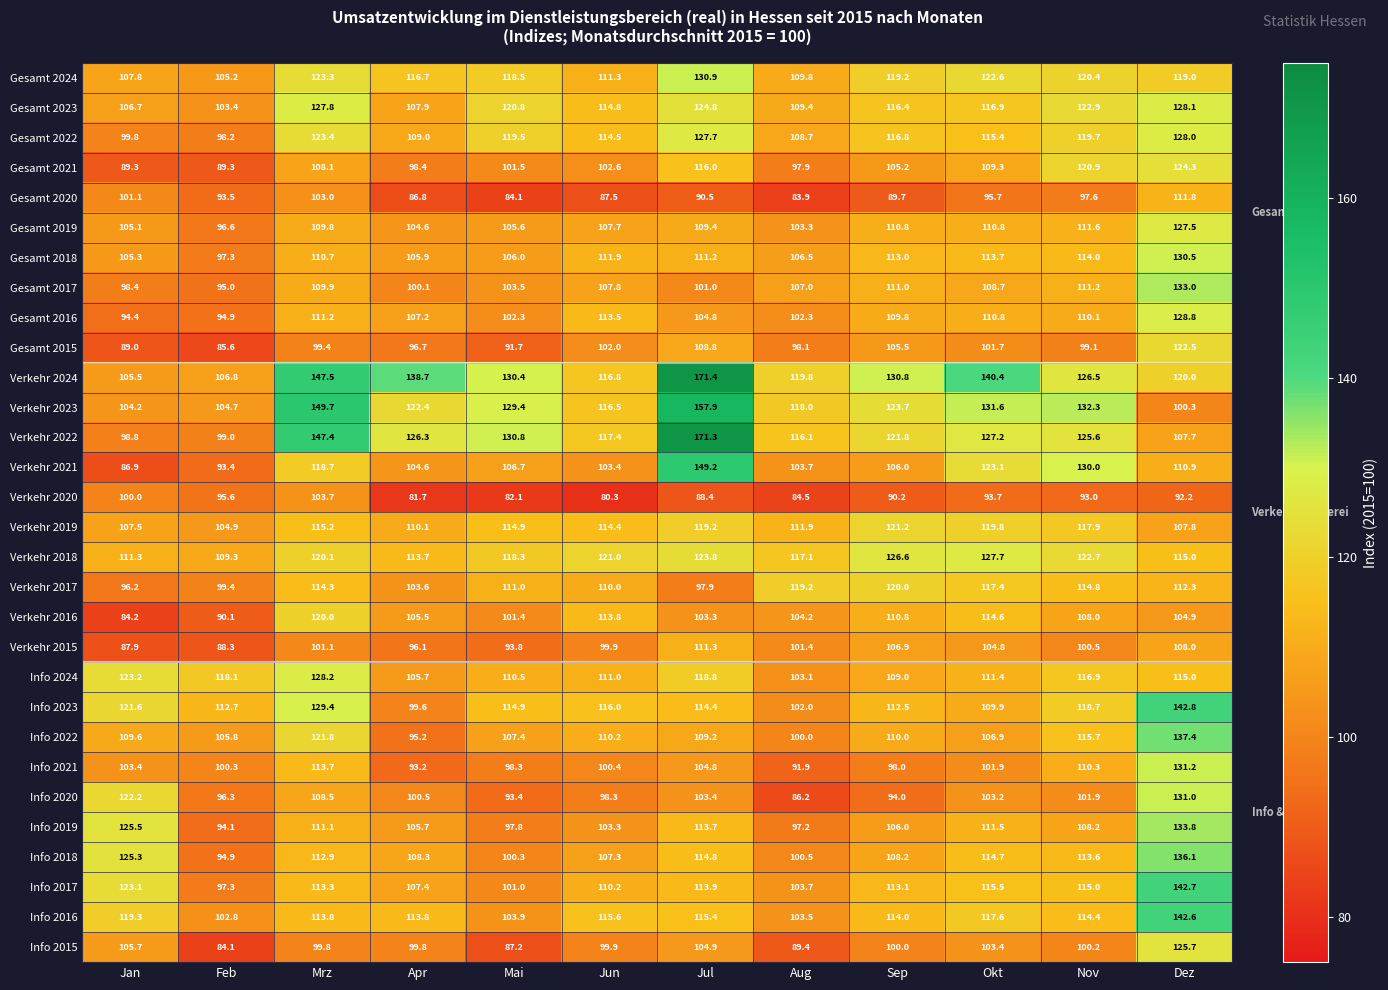

Where is Verkehr 2017 nearest to the value 108?

Jun